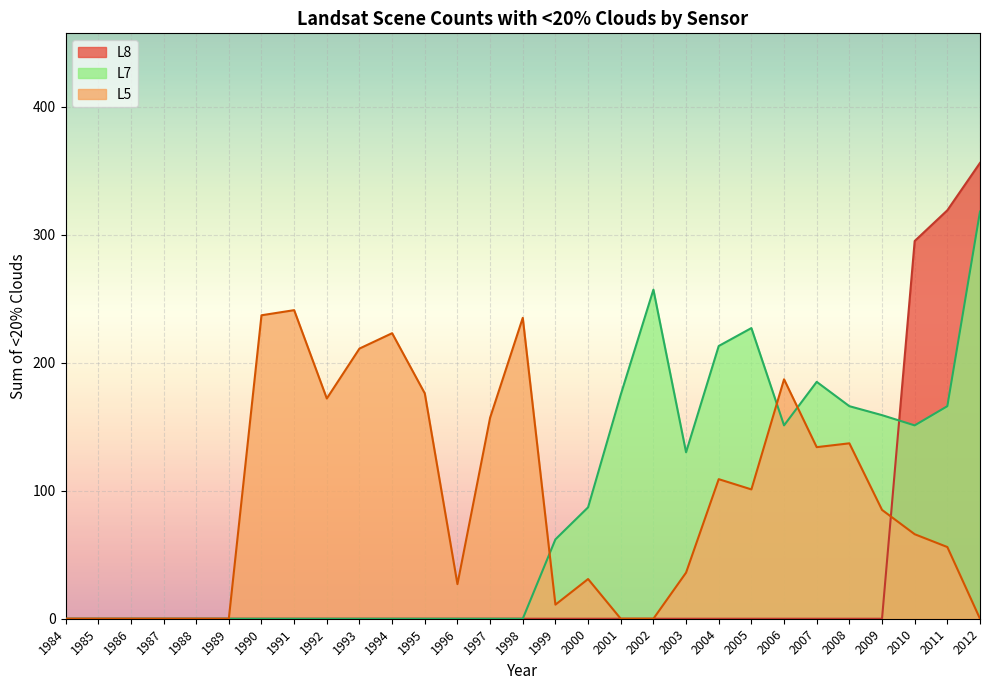

How many lines are shown in the chart?

3